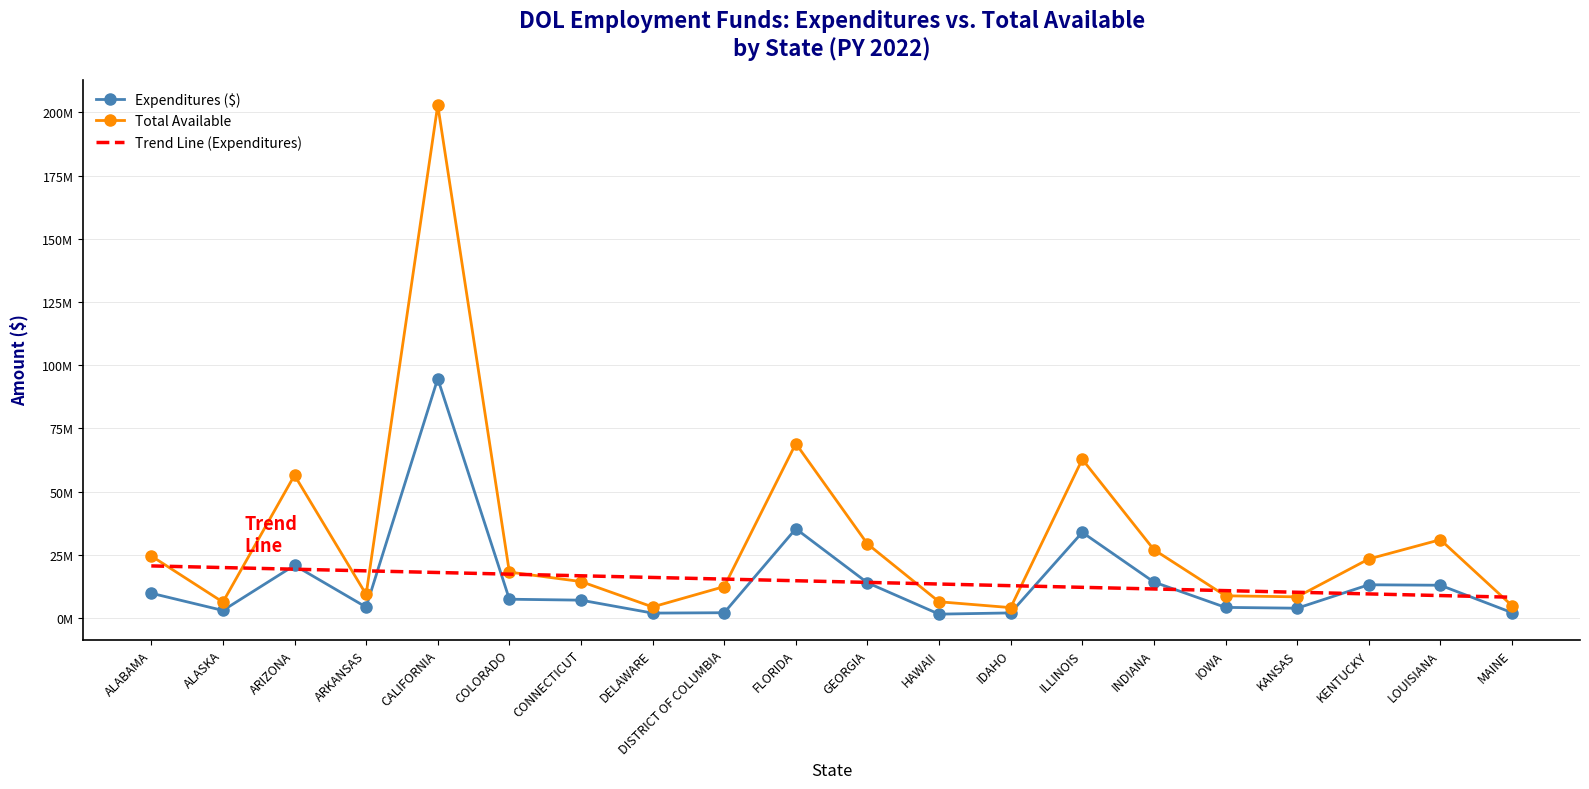

What are all the series names shown in the legend?

Expenditures ($), Total Available